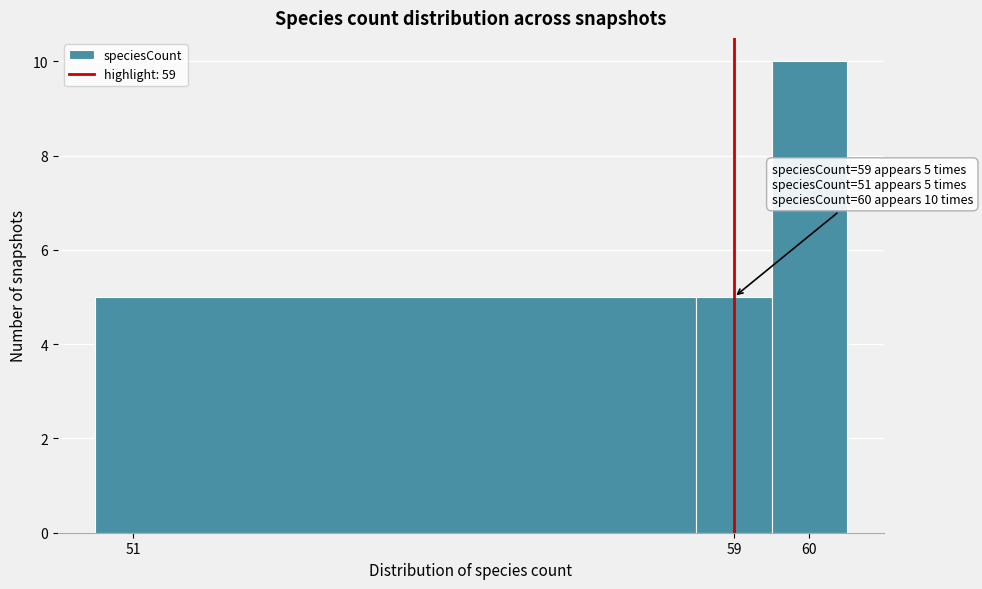

Over which range of the x-axis is the bar tallest?

59.5 to 60.5